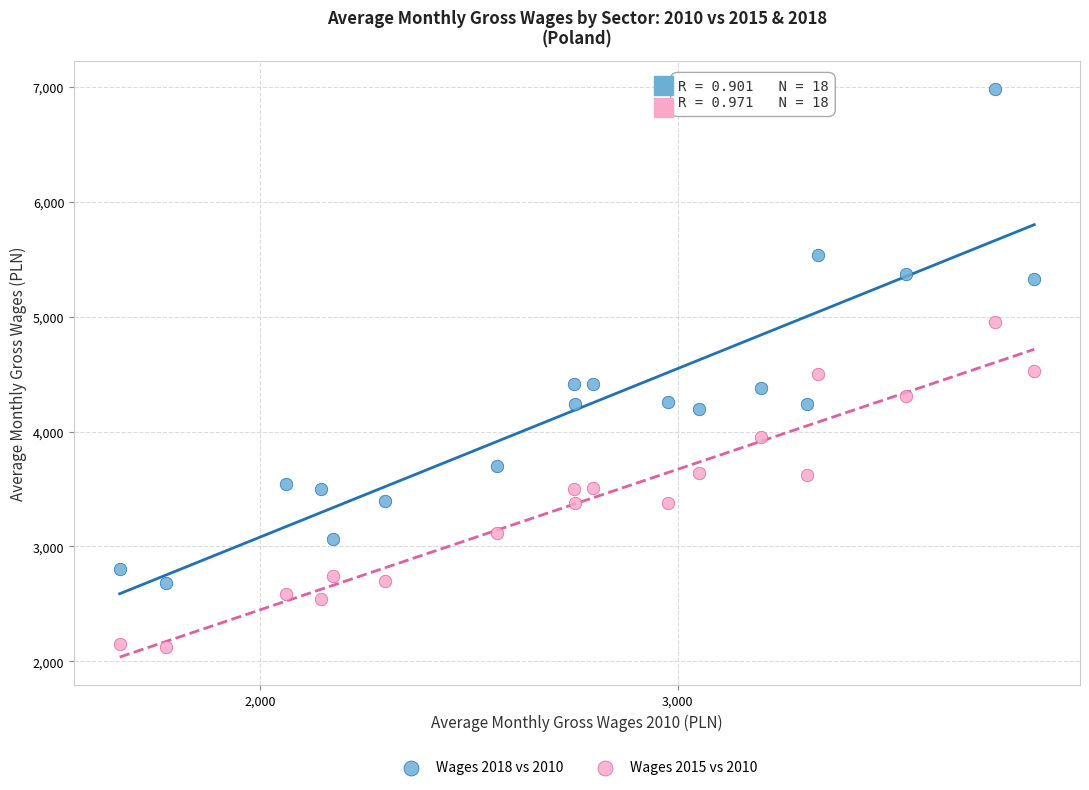

Across all data points, what is the range of Y values (max minus min)?

4855.5